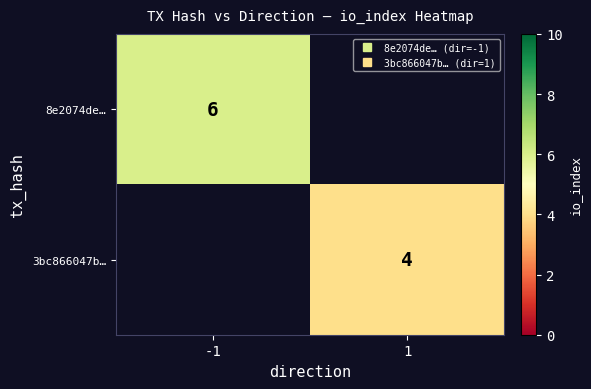

The 3bc866047b… series shows 5.4 at 1. True or false?

False